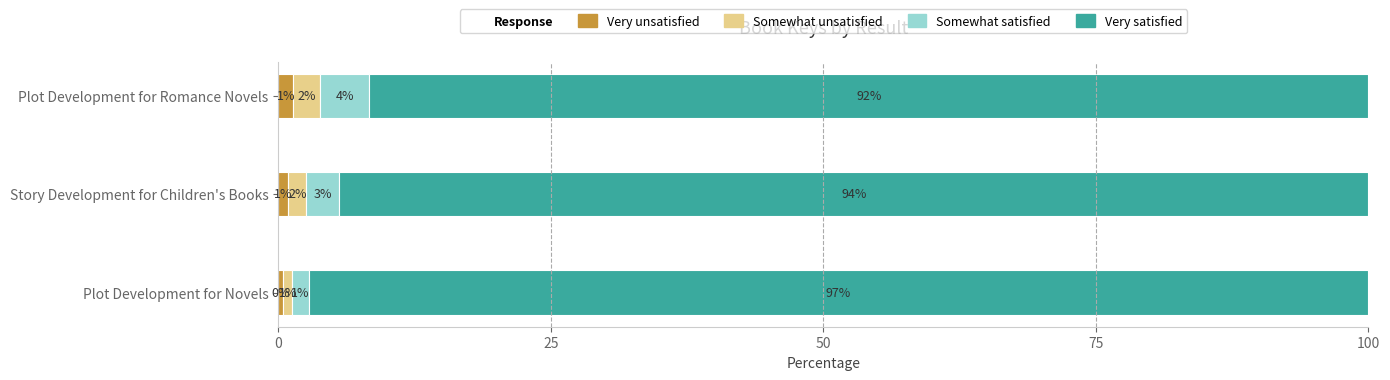

Which series has the largest total across all categories?

Very satisfied